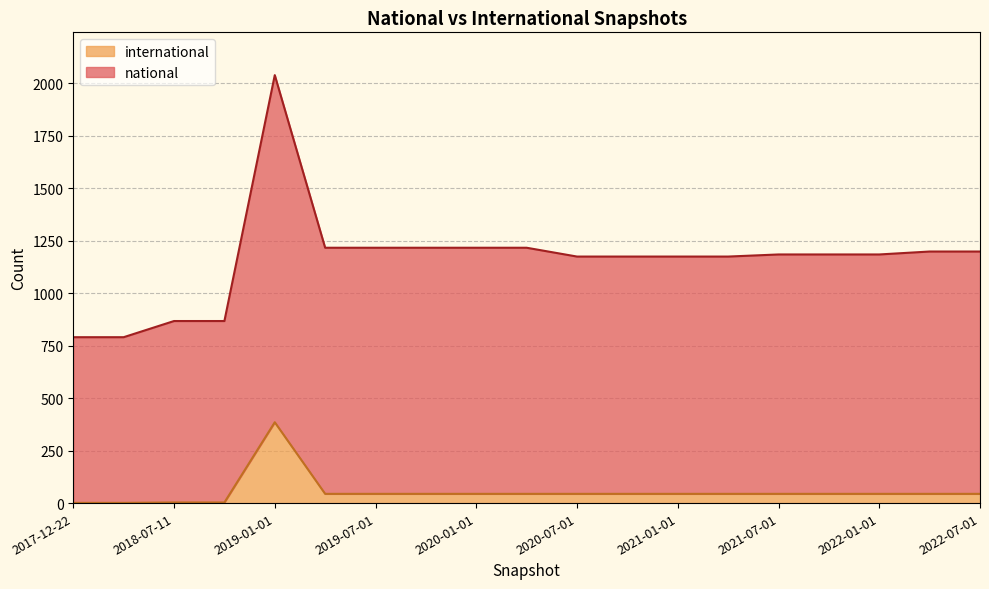

Is the value of national at 2021-04-01 greater than the value of international at 2017-12-22?

Yes